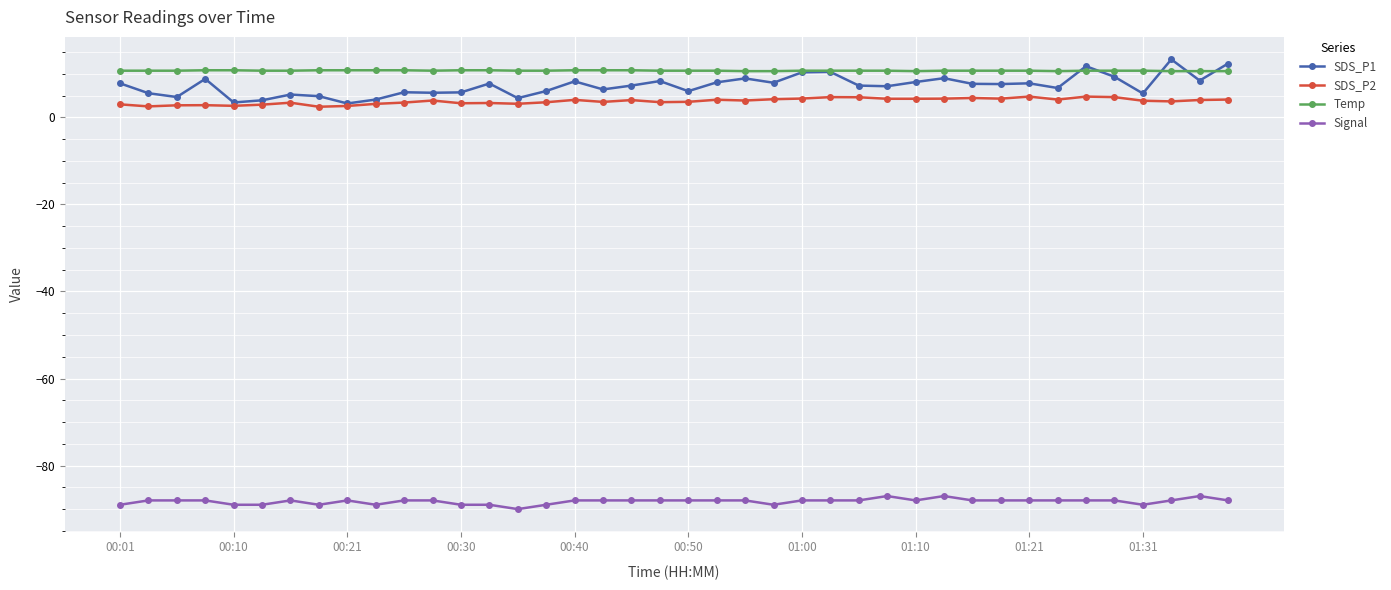

What is the value of the Signal point at the 18th from the left?

-88.0